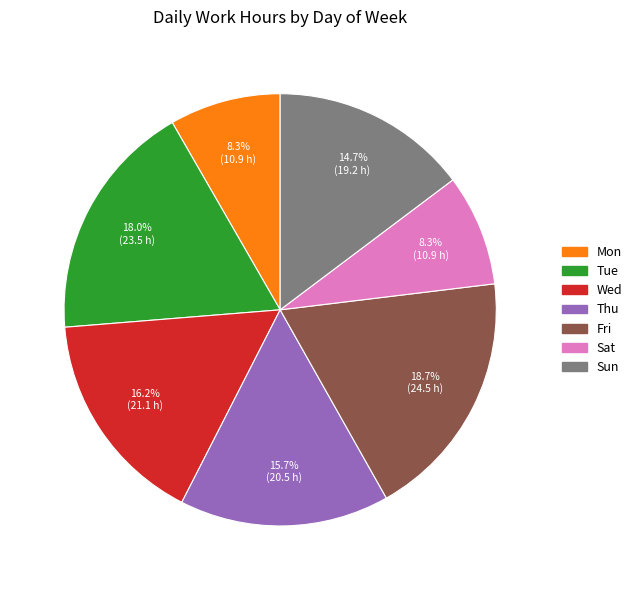

Which category has the biggest portion of the pie?

Fri